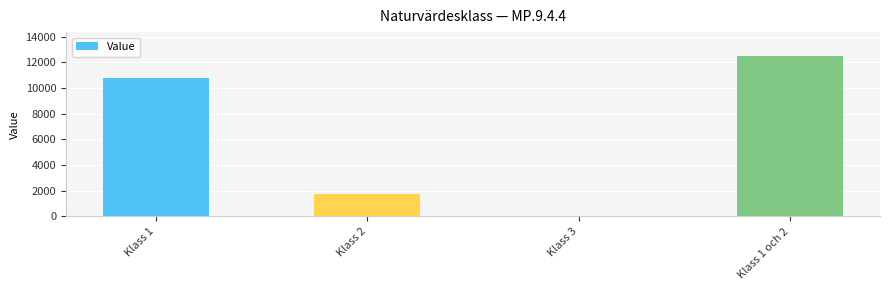

At which label is the value closest to 6254?

Klass 1